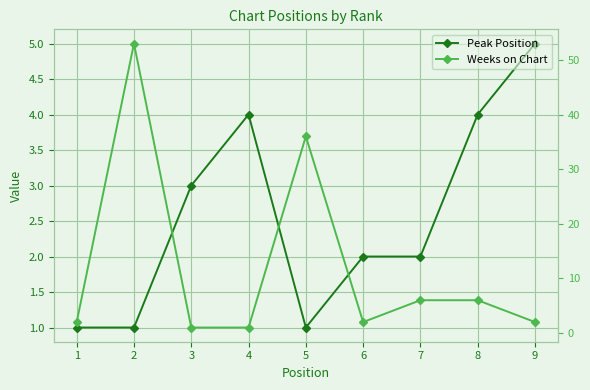

Is the value of Peak Position at 7 greater than the value of Weeks on Chart at 9?

No